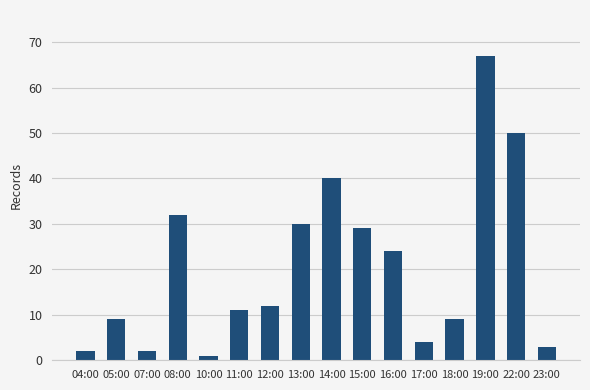

What is the minimum value shown in the chart?

1